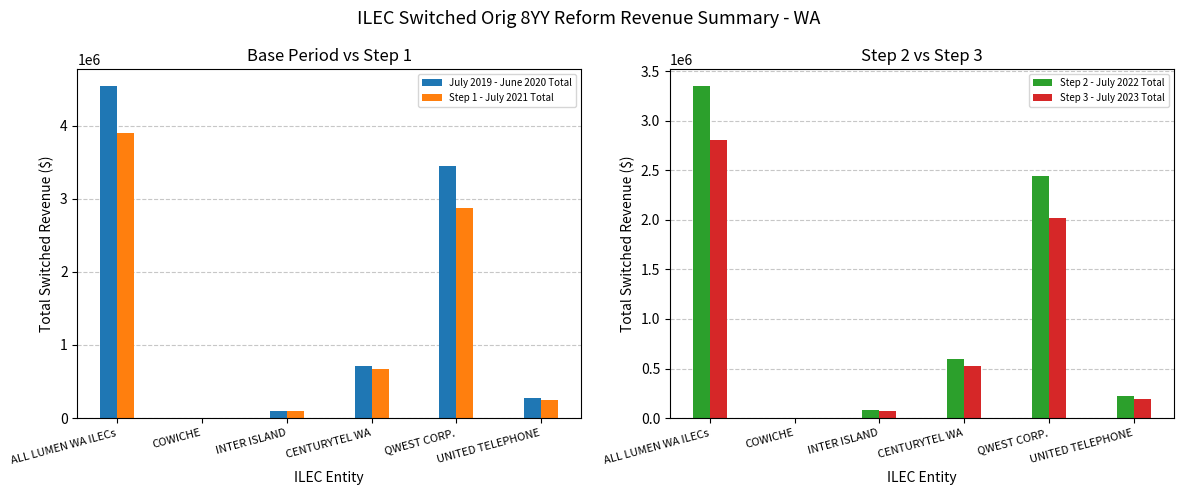

Is it true that Step 2 - July 2022 Total equals 366230.9 at UNITED TELEPHONE?

False